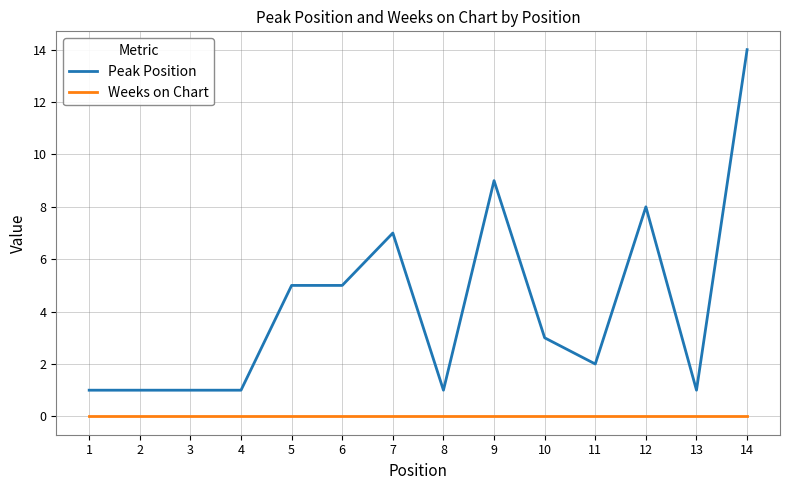

At which category does the chart reach its peak across all series?

14